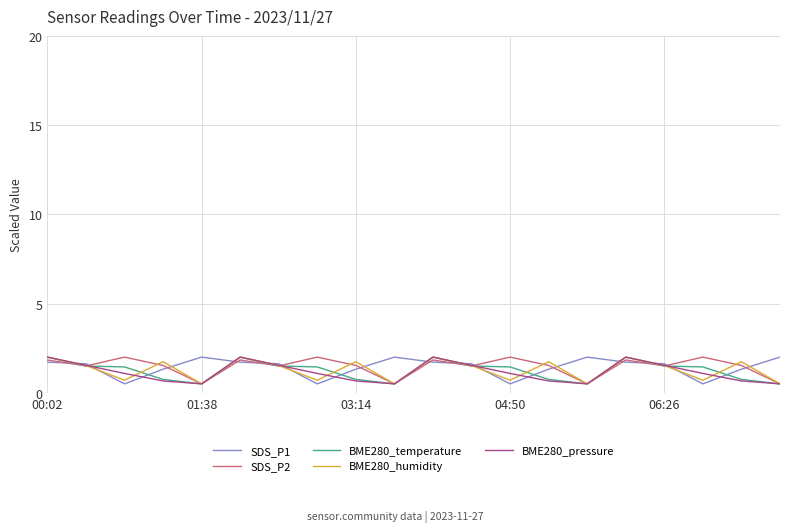

What is the minimum value for SDS_P1?

0.5